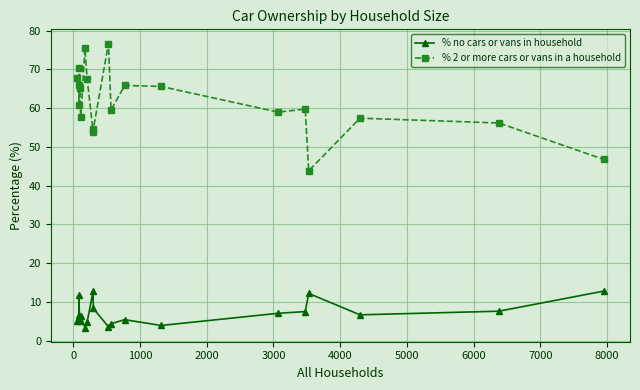

Does the chart display data point markers on the line(s)?

Yes